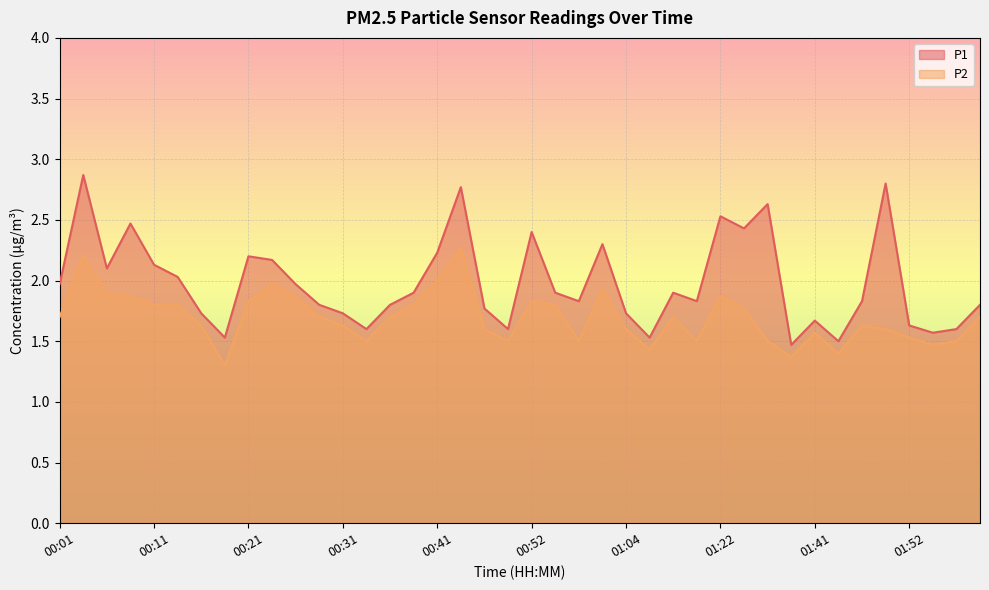

Rank the categories by P1 value from lowest to highest.

01:38, 01:44, 00:18, 01:06, 01:55, 00:33, 00:49, 01:57, 01:52, 01:41, 00:16, 00:31, 01:04, 00:46, 00:28, 00:36, 02:00, 00:57, 01:11, 01:47, 00:38, 00:54, 01:09, 00:01, 00:26, 00:13, 00:06, 00:11, 00:23, 00:21, 00:41, 01:01, 00:52, 01:25, 00:08, 01:22, 01:30, 00:43, 01:50, 00:04